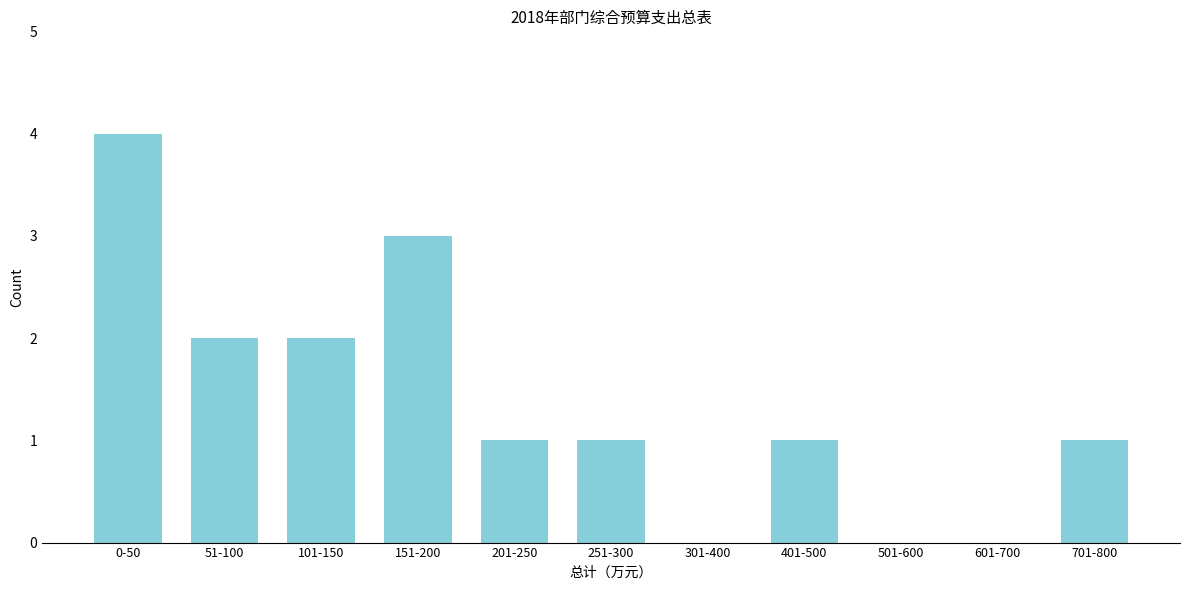

Reading right to left, transcribe all the data shown in this chart.

701-800=1	601-700=0	501-600=0	401-500=1	301-400=0	251-300=1	201-250=1	151-200=3	101-150=2	51-100=2	0-50=4